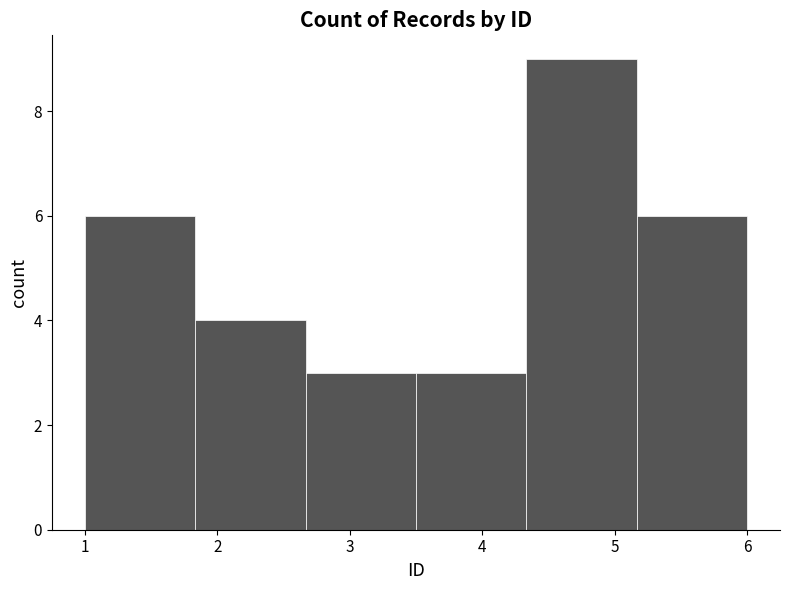

How tall is the bar that spans 2.7 to 3.5 on the x-axis? Neither the bar edges nor the heights are printed on the chart, so give them approximately, as read against the axes.

3